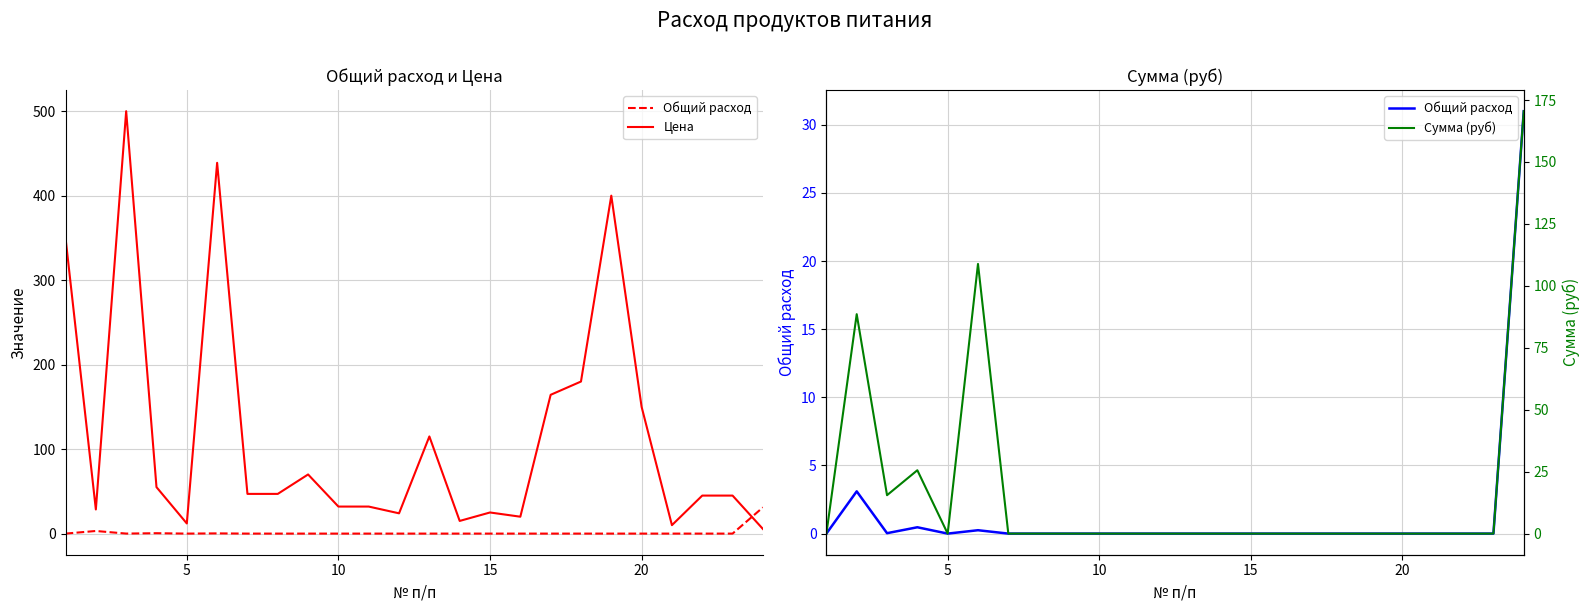

Which series has the largest total across all categories?

Цена